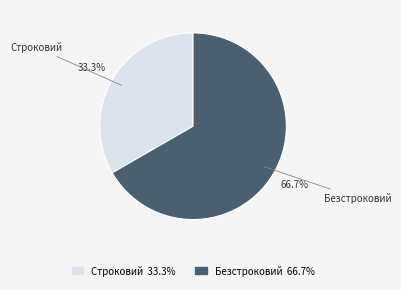

Which slice is the largest?

Безстроковий